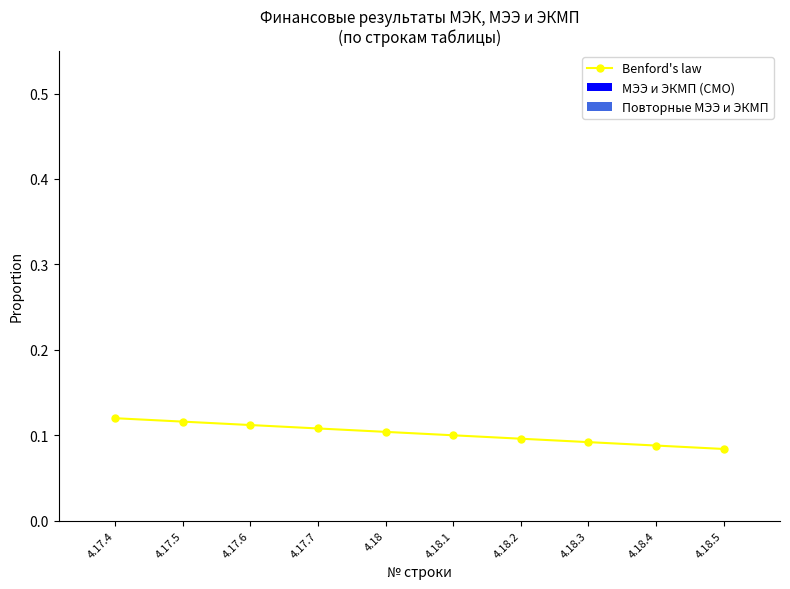

Which has a higher value, 4.18 or 4.17.4?

4.17.4